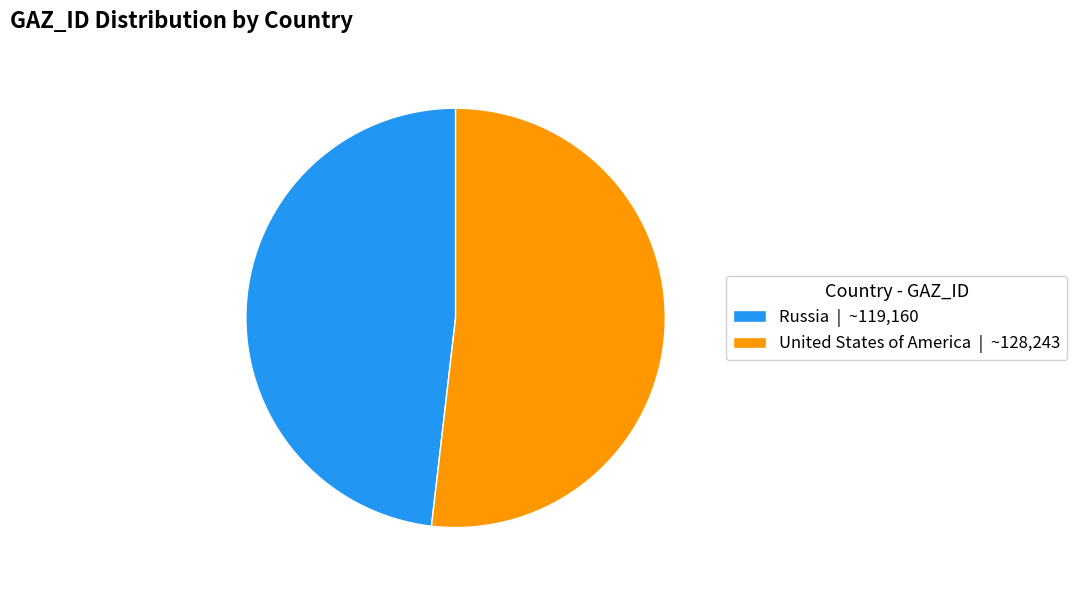

Do United States of America | ~128,243 and Russia | ~119,160 together represent more than half of the pie?

Yes